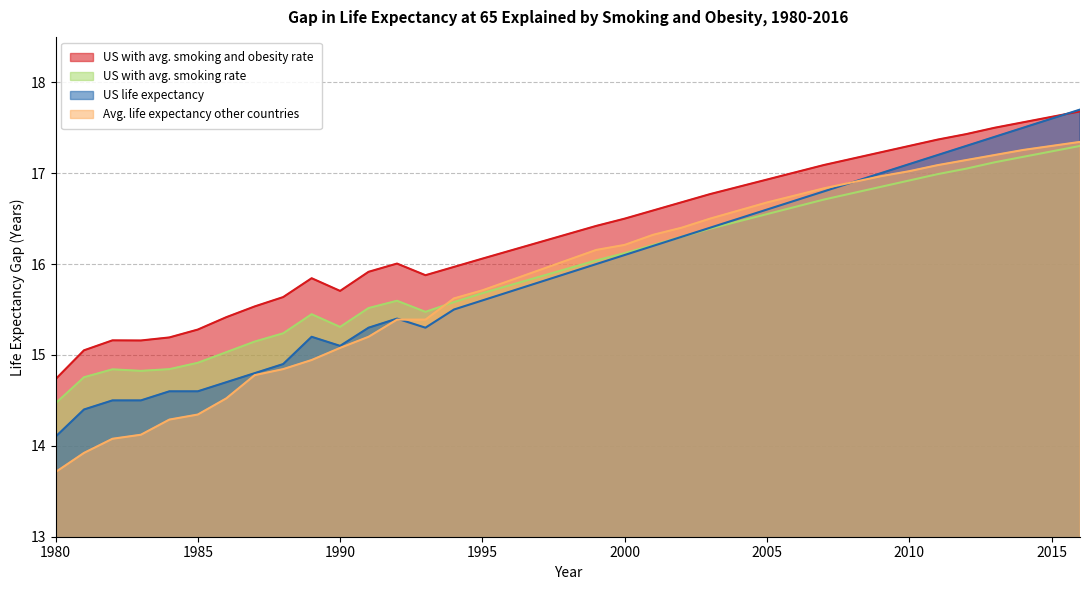

What is the value of the US life expectancy point at the 6th from the left?

14.6